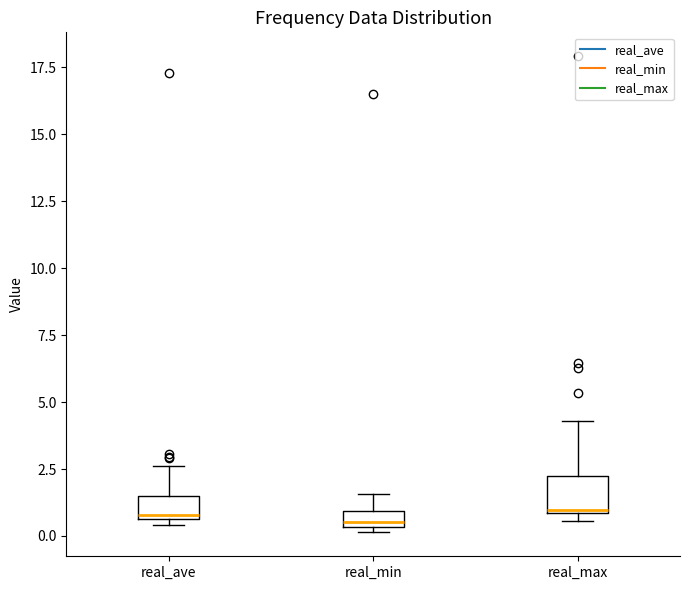

Where is the upper edge of the box for real_min on the y-axis? The values are not printed on the chart, so give them approximately, as read against the axis.

1.0